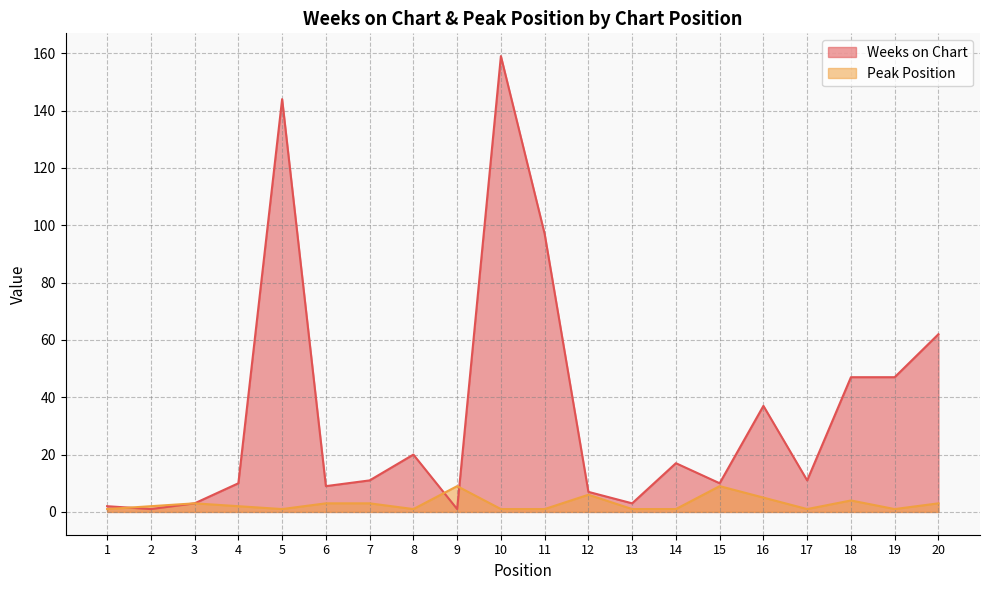

At which label does Weeks on Chart reach its minimum?

2